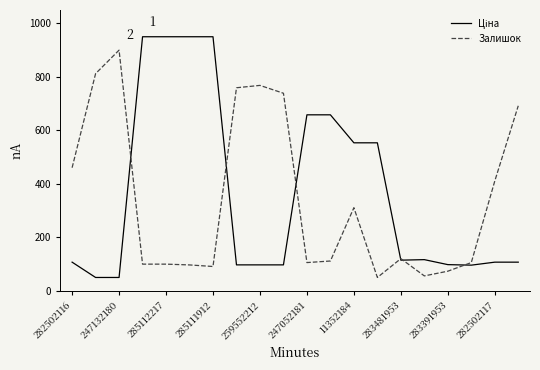

What is the maximum value shown in the chart?

950.0